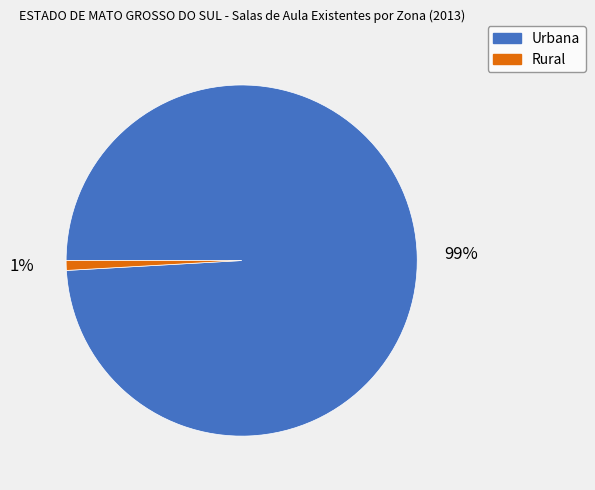

The Urbana slice represents 99% of the pie. True or false?

True